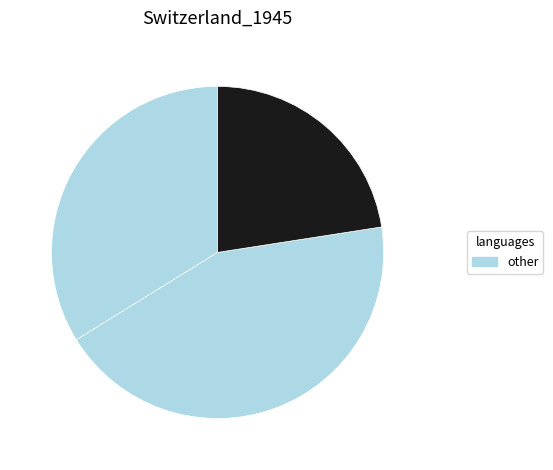

How many slices are in this pie chart?

3